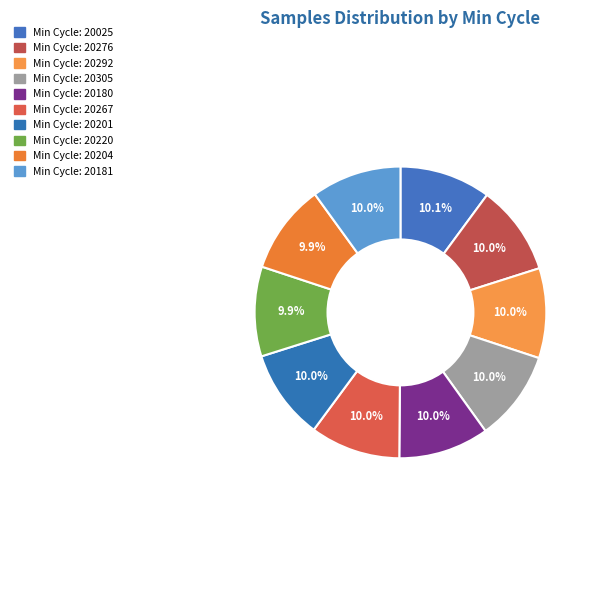

Rank the categories by value from highest to lowest.

20025, 20180, 20305, 20201, 20267, 20276, 20181, 20292, 20204, 20220